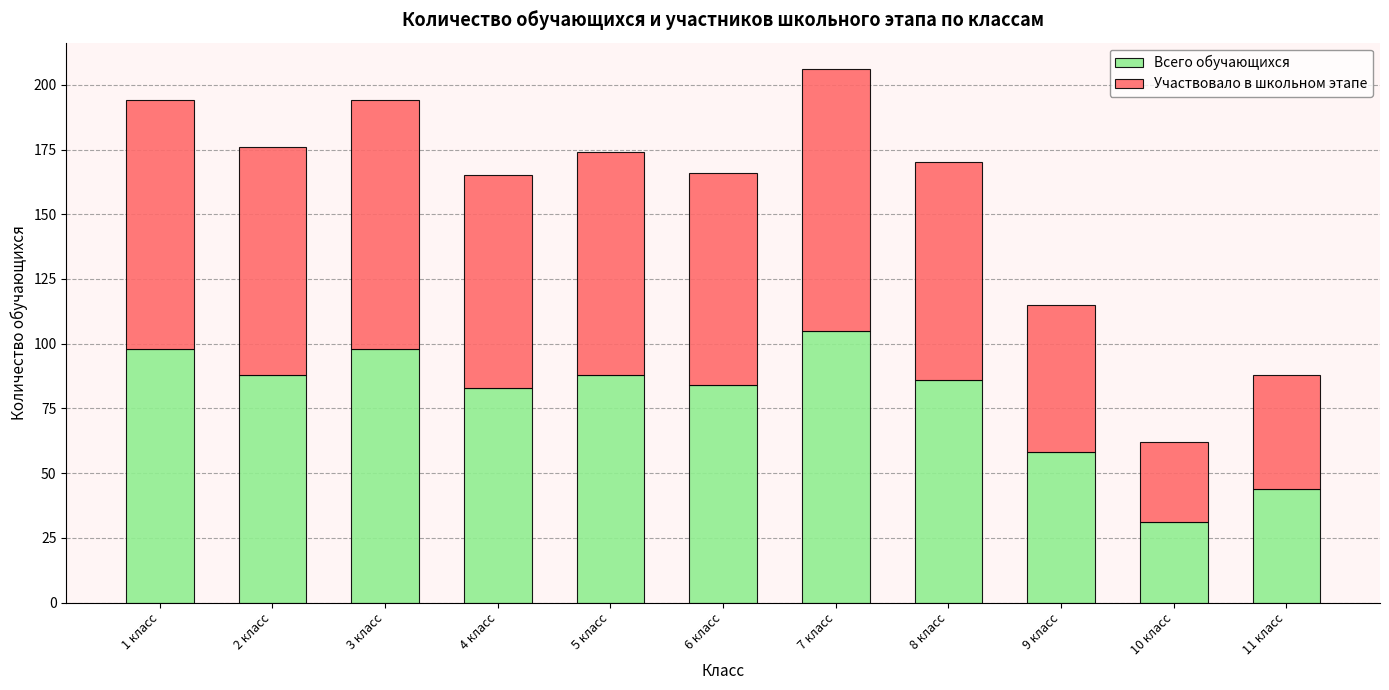

The Всего обучающихся series shows 44 at 11 класс. True or false?

True